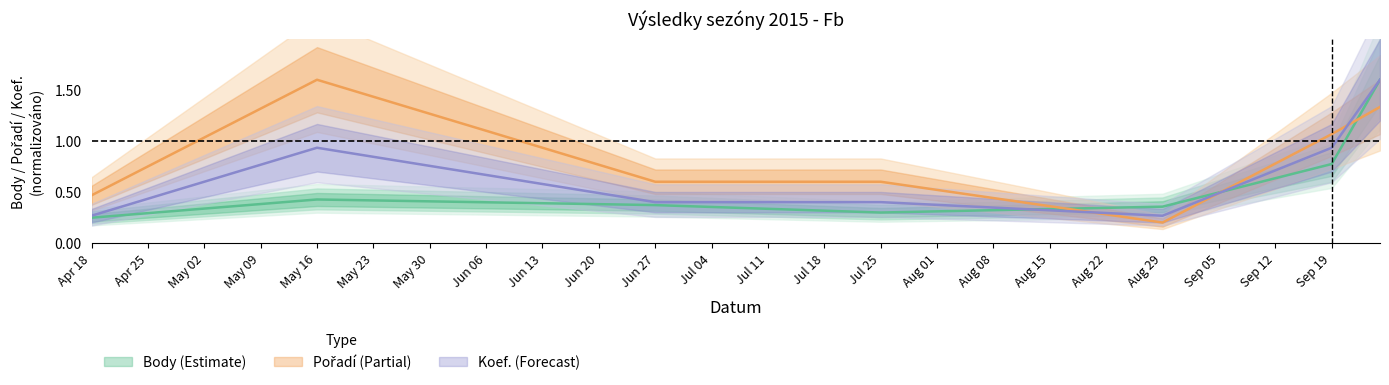

How many series are shown in this chart?

3